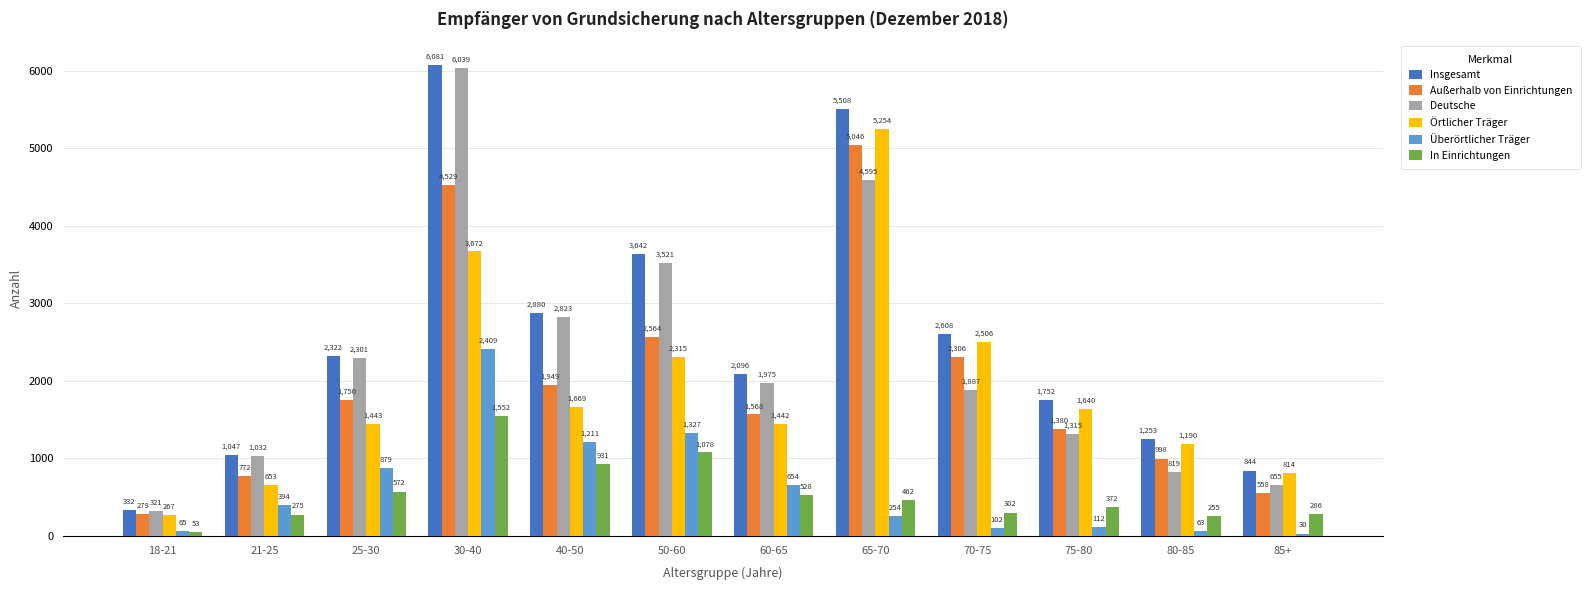

Which series changed the most between 25-30 and 40-50?

Insgesamt